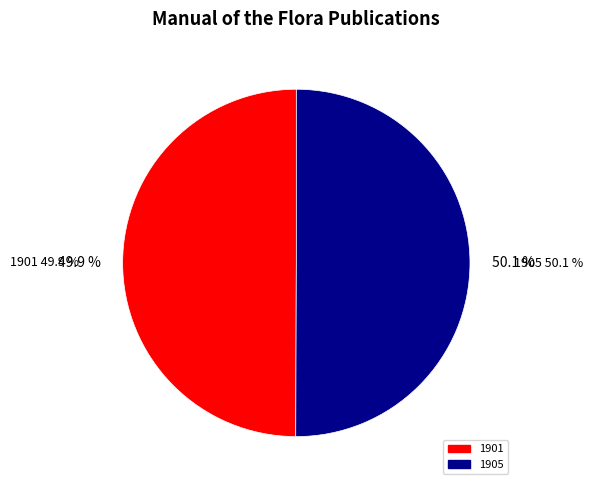

Is there any slice that represents more than half of the pie?

Yes